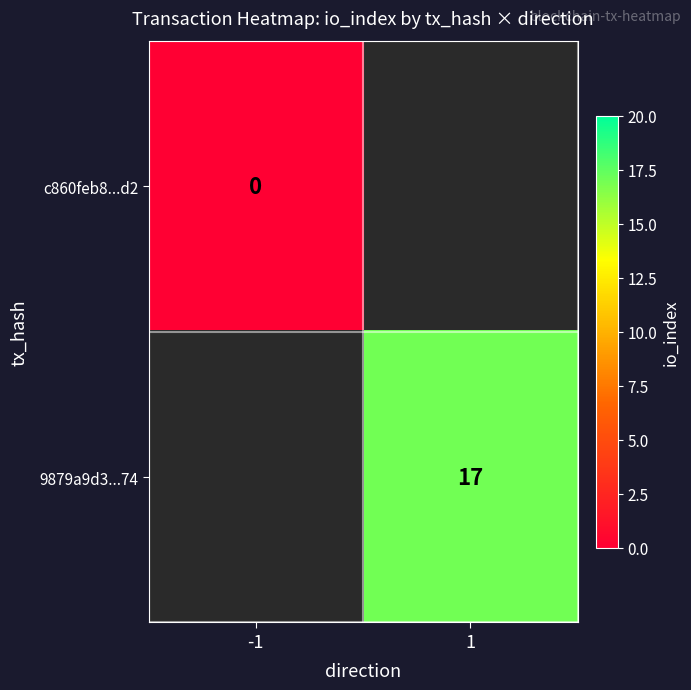

True or false: 9879a9d3...74 has a value of 26 at 1.

False